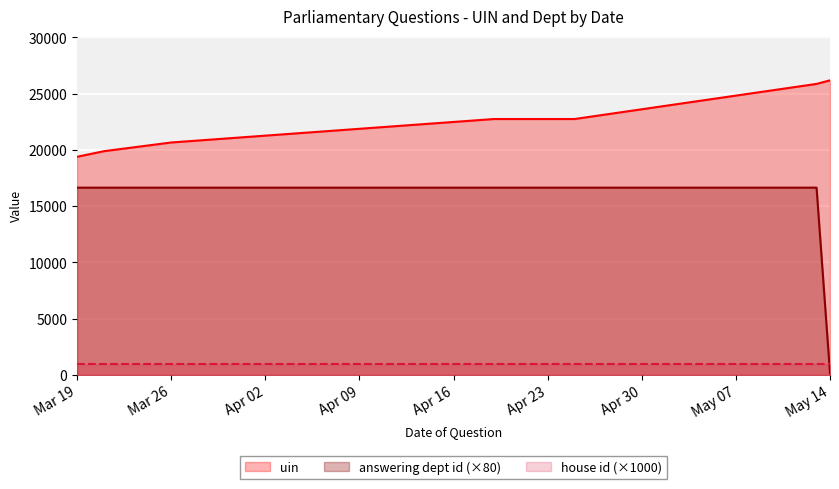

True or false: uin and house id (×1000) intersect in this chart.

False